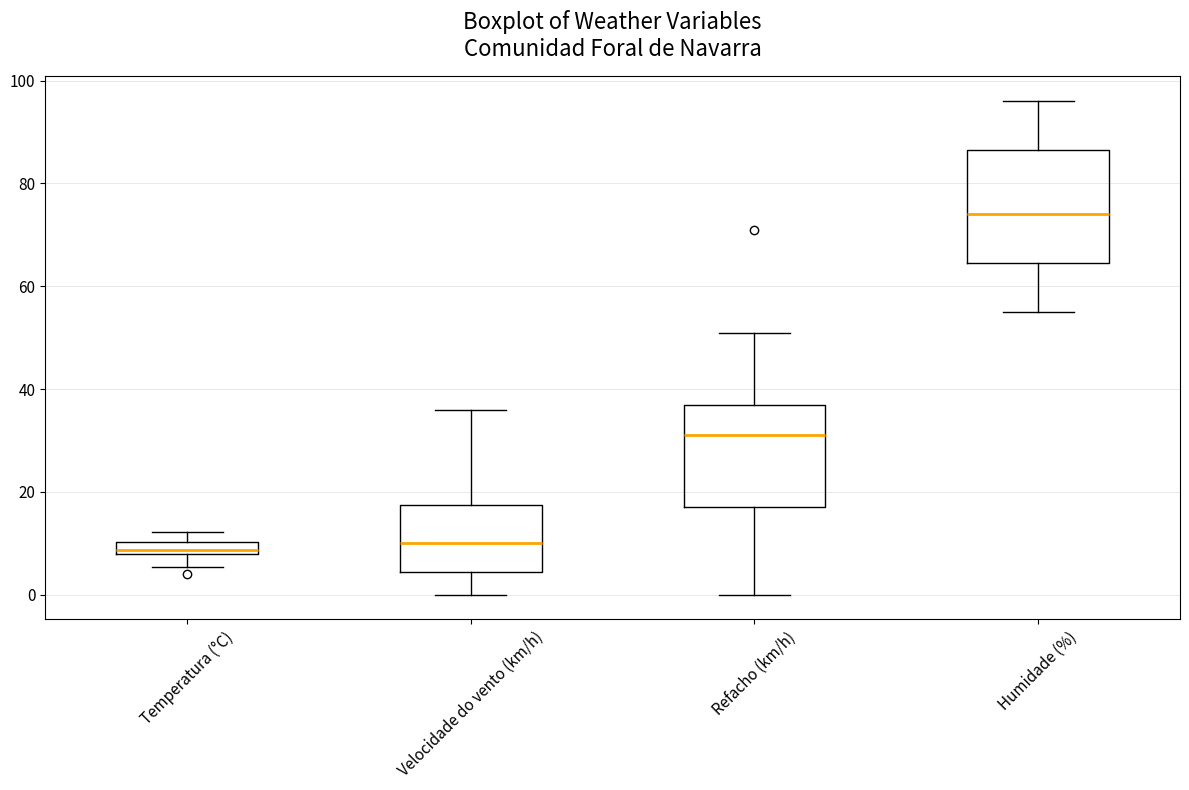

Where does the upper whisker of the box for Velocidade do vento (km/h) end on the y-axis? The values are not printed on the chart, so give them approximately, as read against the axis.

36